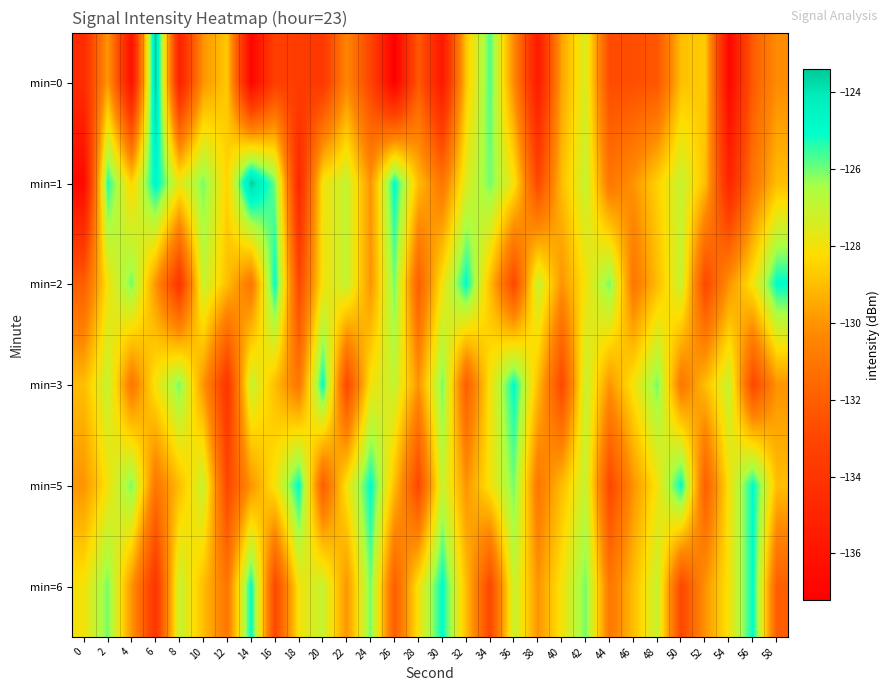

Reading left to right, extract all data points from this chart.

min=0: 0=-134.5	2=-129.8	4=-136.2	6=-123.4	8=-135.2	10=-130.0	12=-128.8	14=-136.9	16=-133.4	18=-133.5	20=-133.8	22=-130.4	24=-133.1	26=-137.2	28=-132.2	30=-135.7	32=-128.8	34=-125.7	36=-130.3	38=-135.6	40=-129.6	42=-127.4	44=-132.8	46=-132.6	48=-132.3	50=-128.9	52=-128.7	54=-136.8	56=-132.1	58=-130.2
min=1: 0=-136.6	2=-125.3	4=-128.5	6=-124.7	8=-127.7	10=-126.0	12=-128.5	14=-123.5	16=-126.0	18=-134.8	20=-128.0	22=-127.0	24=-130.0	26=-125.0	28=-129.0	30=-131.0	32=-127.5	34=-126.0	36=-128.0	38=-133.0	40=-129.0	42=-127.0	44=-131.0	46=-130.0	48=-128.5	50=-127.0	52=-129.0	54=-135.0	56=-131.0	58=-129.0
min=2: 0=-132.0	2=-128.0	4=-126.0	6=-130.0	8=-134.0	10=-127.0	12=-129.0	14=-131.0	16=-125.0	18=-133.0	20=-128.0	22=-127.0	24=-130.0	26=-126.0	28=-132.0	30=-128.0	32=-125.0	34=-129.0	36=-133.0	38=-127.0	40=-130.0	42=-128.0	44=-126.0	46=-131.0	48=-129.0	50=-127.0	52=-133.0	54=-130.0	56=-128.0	58=-125.0
min=3: 0=-129.0	2=-127.0	4=-131.0	6=-128.0	8=-126.0	10=-130.0	12=-134.0	14=-127.0	16=-129.0	18=-131.0	20=-125.0	22=-133.0	24=-128.0	26=-127.0	28=-130.0	30=-126.0	32=-132.0	34=-128.0	36=-125.0	38=-129.0	40=-133.0	42=-127.0	44=-130.0	46=-128.0	48=-126.0	50=-131.0	52=-129.0	54=-127.0	56=-133.0	58=-130.0
min=5: 0=-130.0	2=-128.0	4=-126.0	6=-131.0	8=-129.0	10=-127.0	12=-133.0	14=-130.0	16=-128.0	18=-125.0	20=-132.0	22=-128.0	24=-125.0	26=-129.0	28=-133.0	30=-127.0	32=-130.0	34=-128.0	36=-126.0	38=-131.0	40=-129.0	42=-127.0	44=-133.0	46=-130.0	48=-128.0	50=-125.0	52=-132.0	54=-128.0	56=-125.0	58=-129.0
min=6: 0=-128.0	2=-126.0	4=-130.0	6=-134.0	8=-127.0	10=-129.0	12=-131.0	14=-125.0	16=-133.0	18=-128.0	20=-127.0	22=-130.0	24=-126.0	26=-132.0	28=-128.0	30=-125.0	32=-129.0	34=-133.0	36=-127.0	38=-130.0	40=-128.0	42=-126.0	44=-131.0	46=-129.0	48=-127.0	50=-133.0	52=-130.0	54=-128.0	56=-125.0	58=-132.0